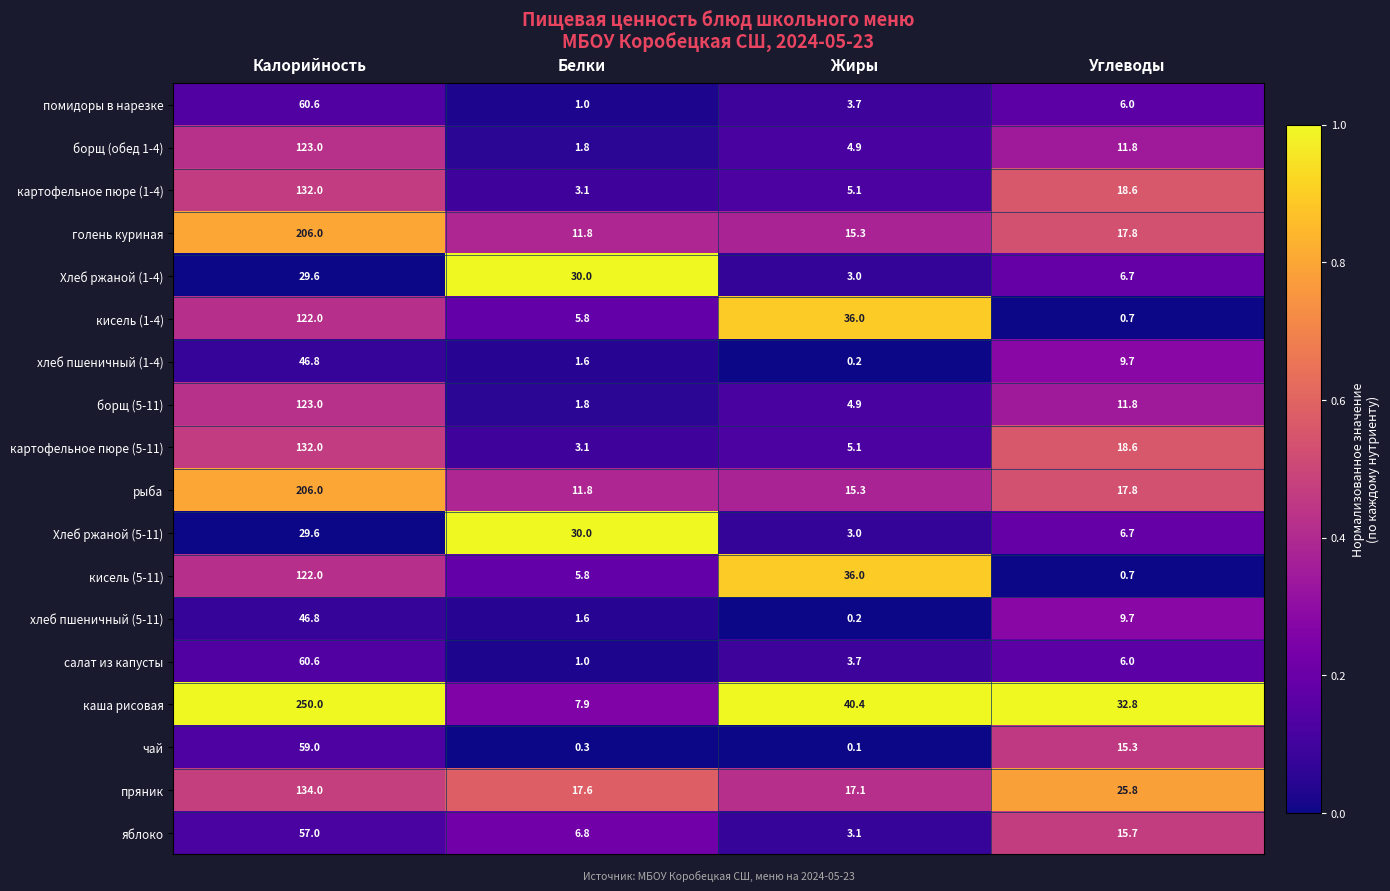

What is the difference between the картофельное пюре (5-11) values at Калорийность and Углеводы?

113.4